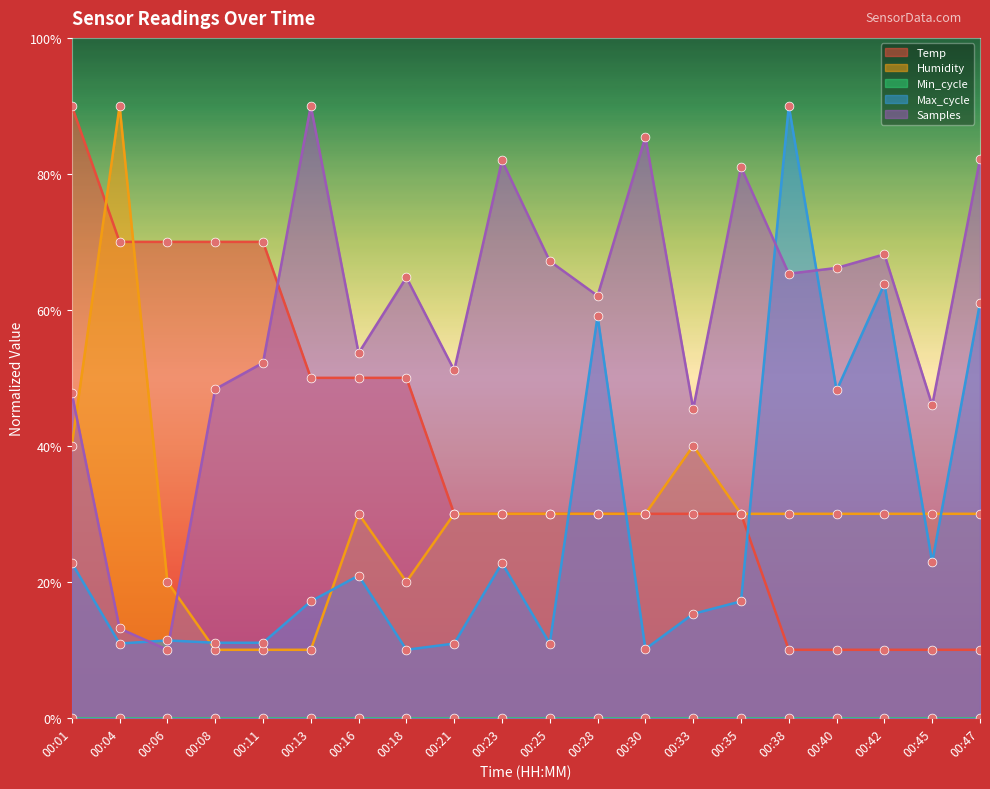

Is the value of Temp at 00:40 greater than the value of Samples at 00:42?

No